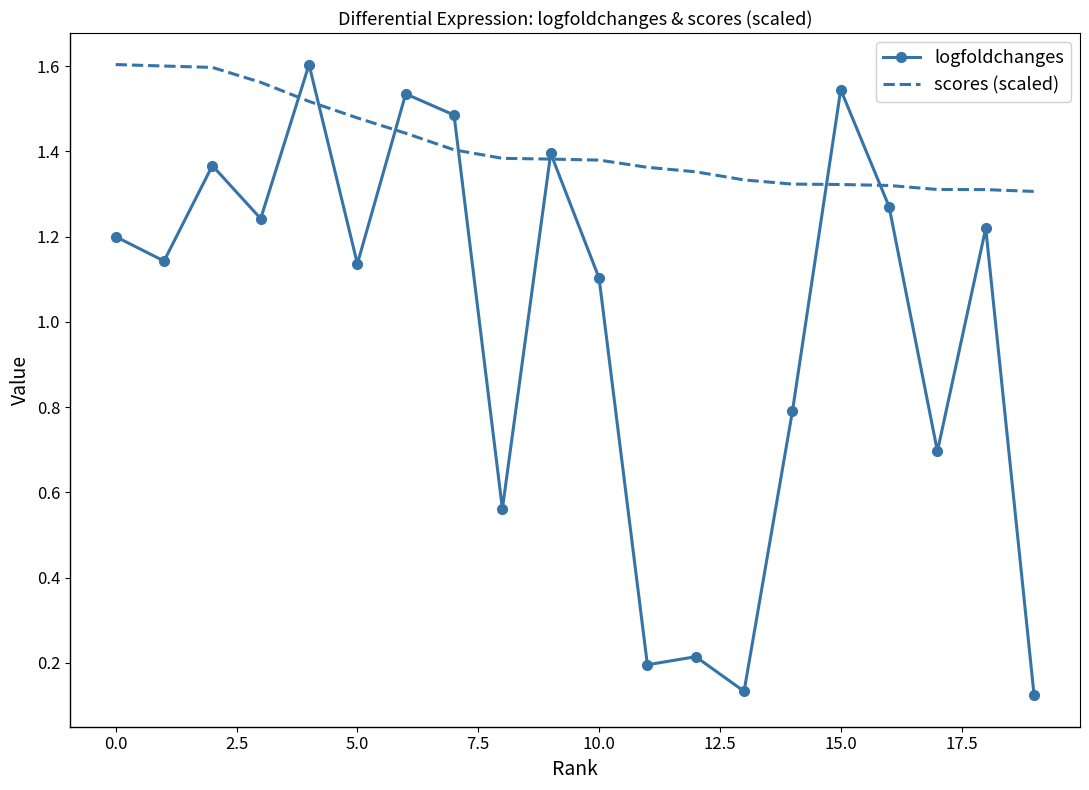

After their last crossing, which series has the higher values: logfoldchanges or scores (scaled)?

scores (scaled)